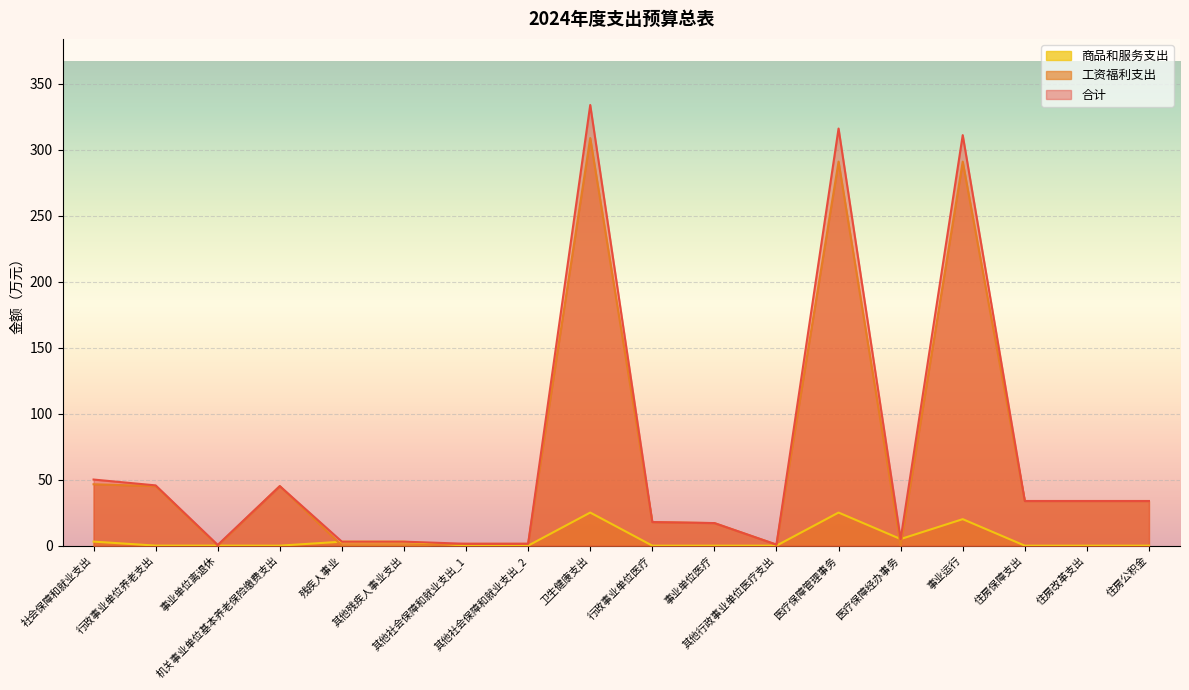

At which category does the chart reach its peak across all series?

卫生健康支出